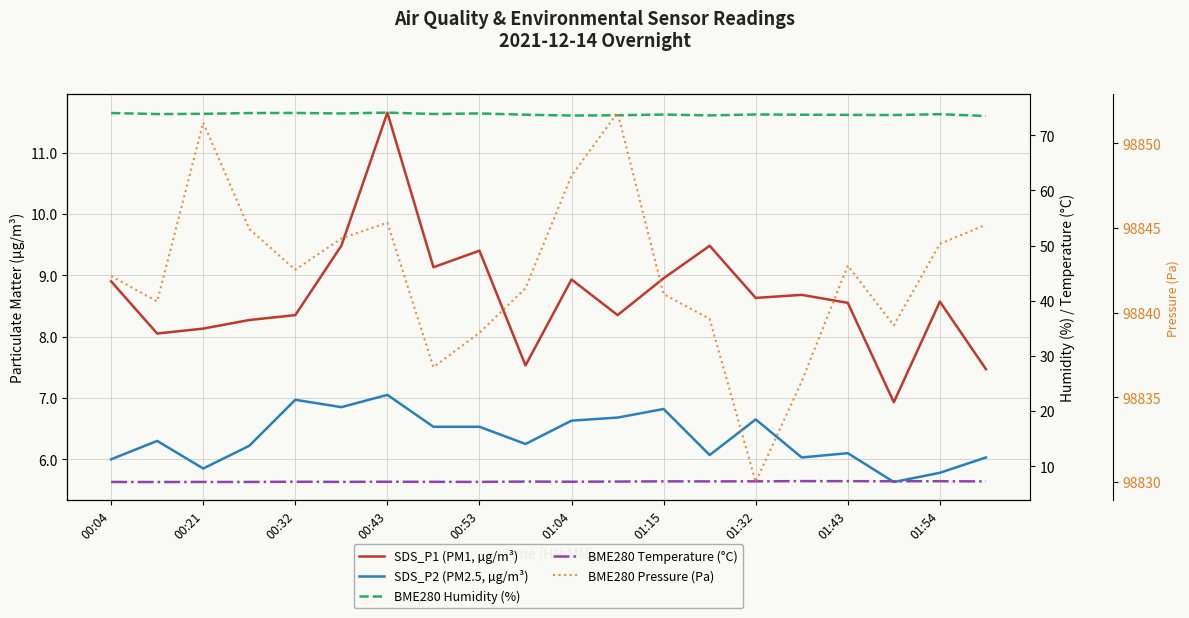

How many distinct data groups are displayed?

5